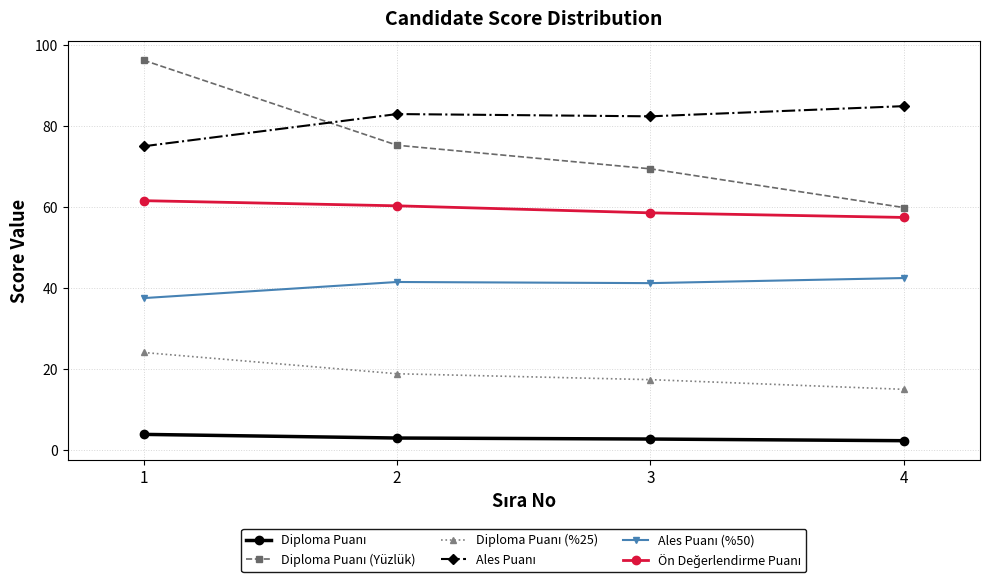

Which label corresponds to the largest value in the chart?

1